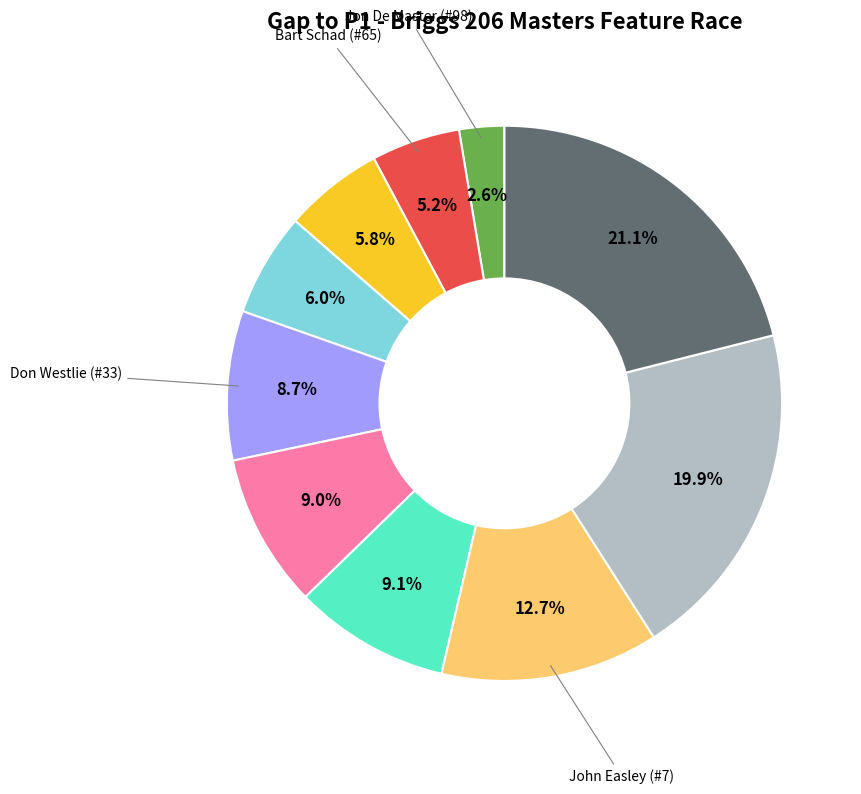

Is there a majority slice in this chart?

No